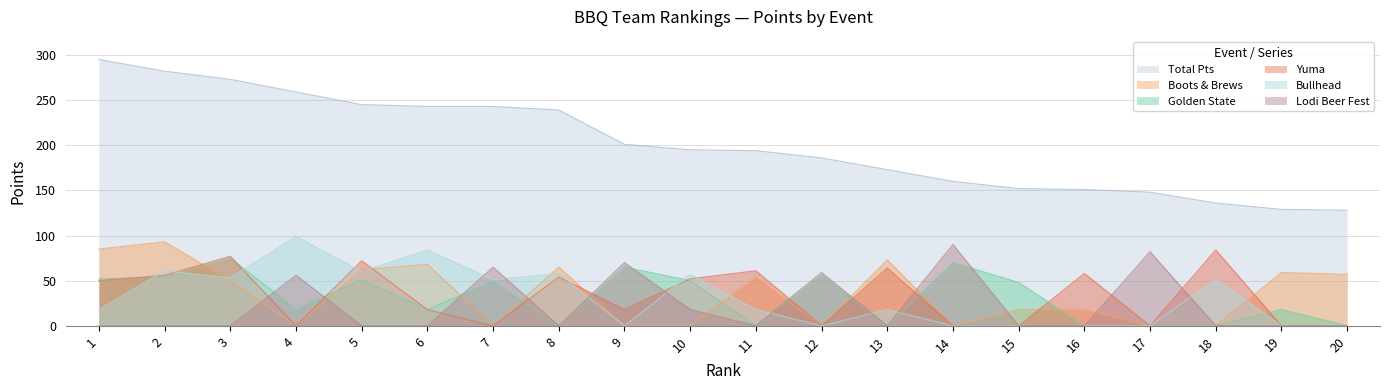

Which series has the largest total across all categories?

Total Pts